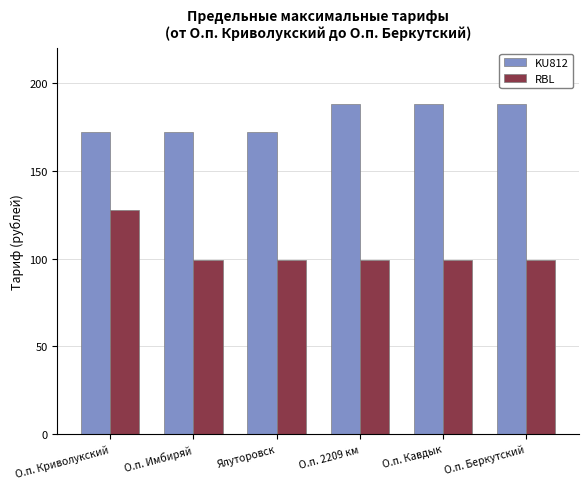

Is the value of RBL at О.п. Имбиряй greater than the value of KU812 at О.п. Криволукский?

No